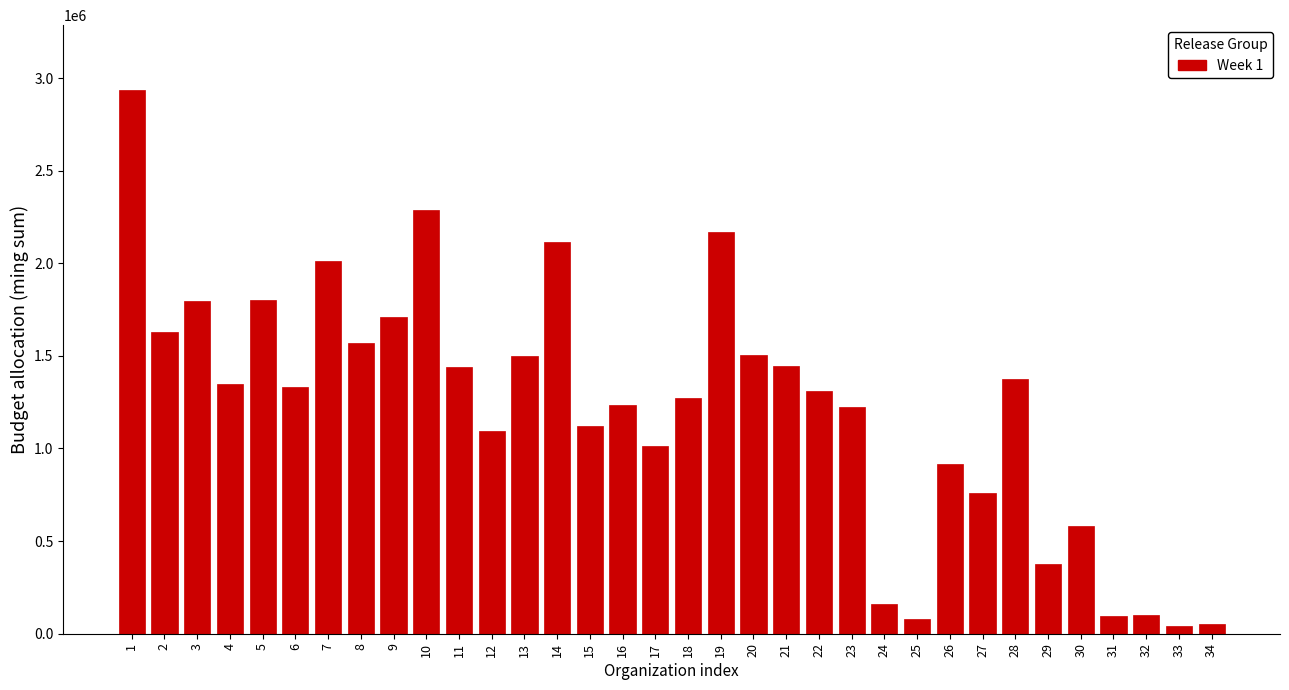

What is the greatest value displayed?

2933388